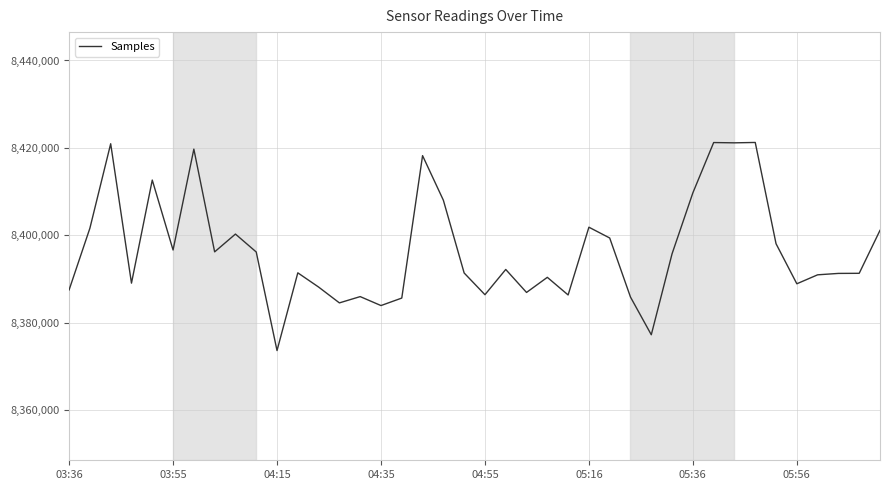

What is the minimum value shown in the chart?

8373591